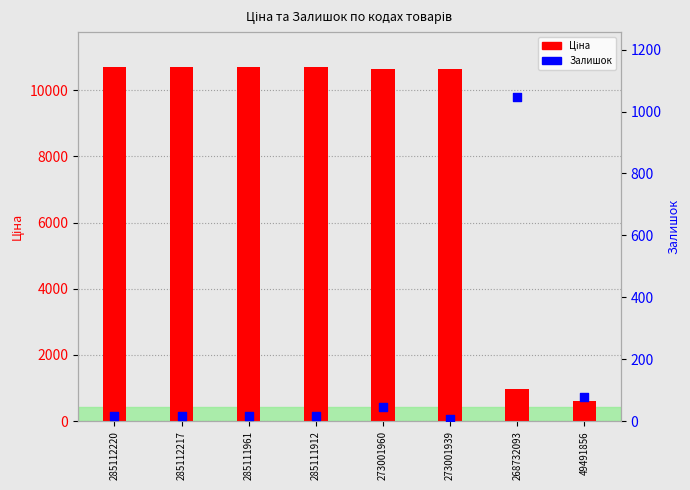

Which series contains the highest Y value?

Ціна